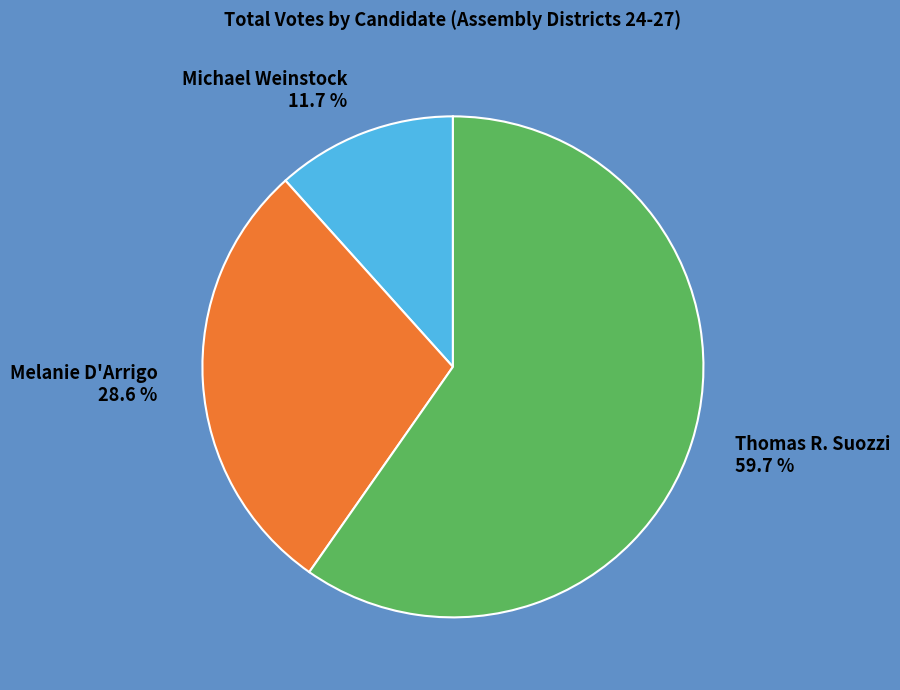

How many segments does this pie chart have?

3